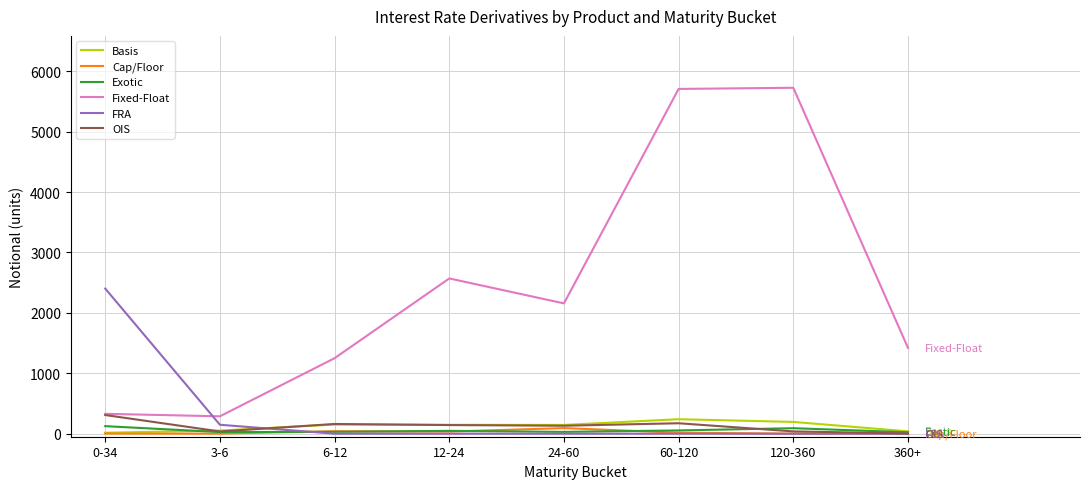

What position from the right is 12-24?

5